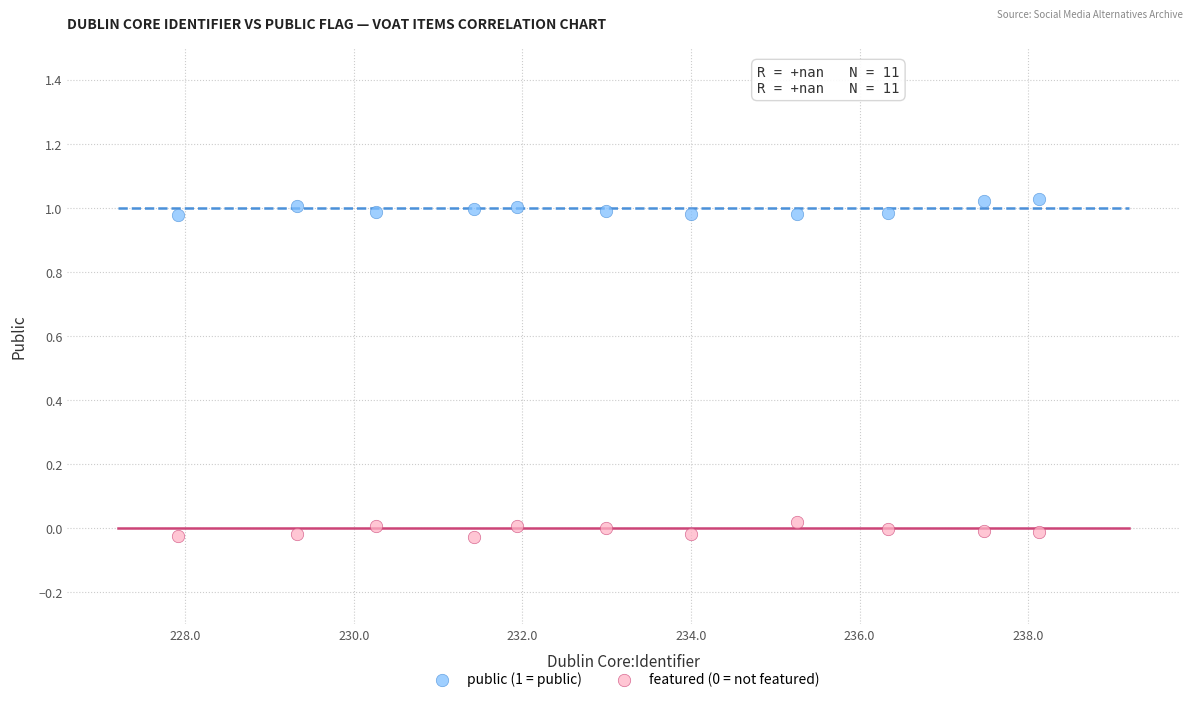

Across all data points, what is the range of Y values (max minus min)?

1.1